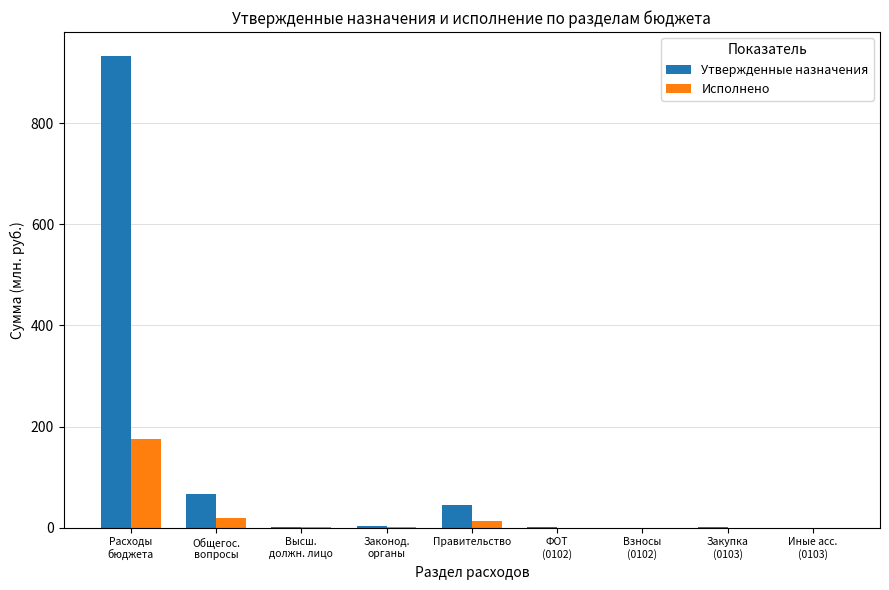

Which series has the largest range (max minus min)?

Утвержденные назначения